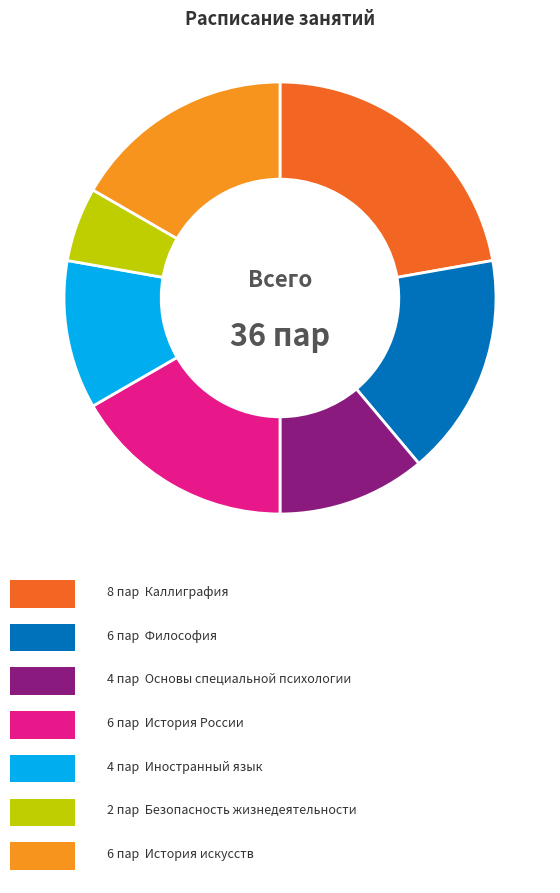

Is there a majority slice in this chart?

No